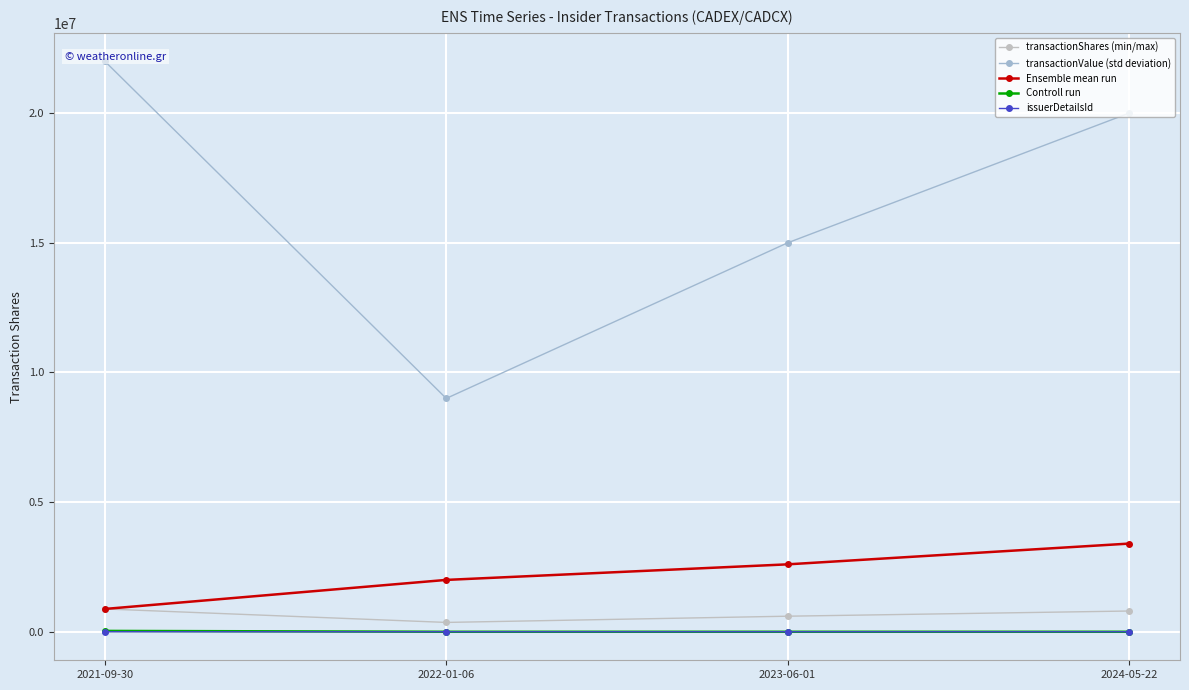

What is the greatest value displayed?

22000000